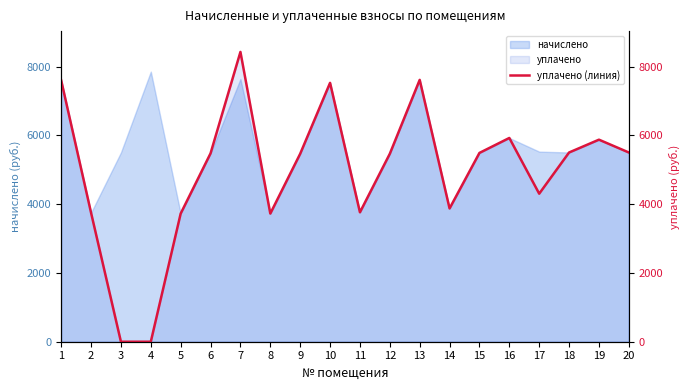

List the labels in order of value, largest first.

7, 13, 1, 10, 16, 19, 18, 20, 15, 6, 9, 12, 17, 14, 11, 2, 5, 8, 3, 4